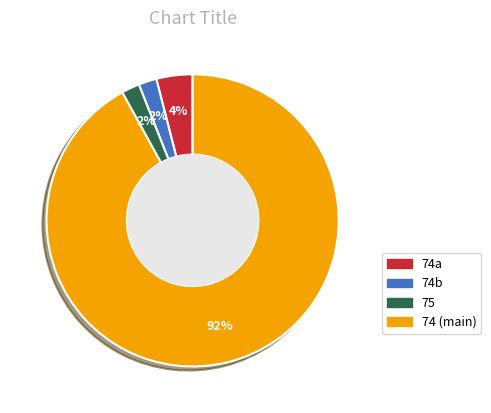

How many segments does this pie chart have?

4